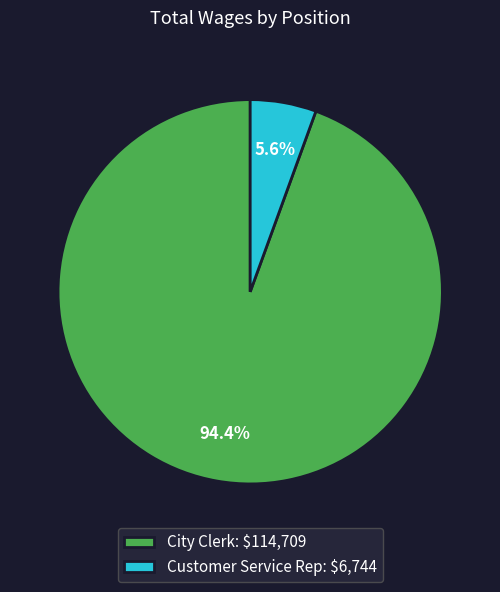

What is the largest slice in the pie chart?

City Clerk